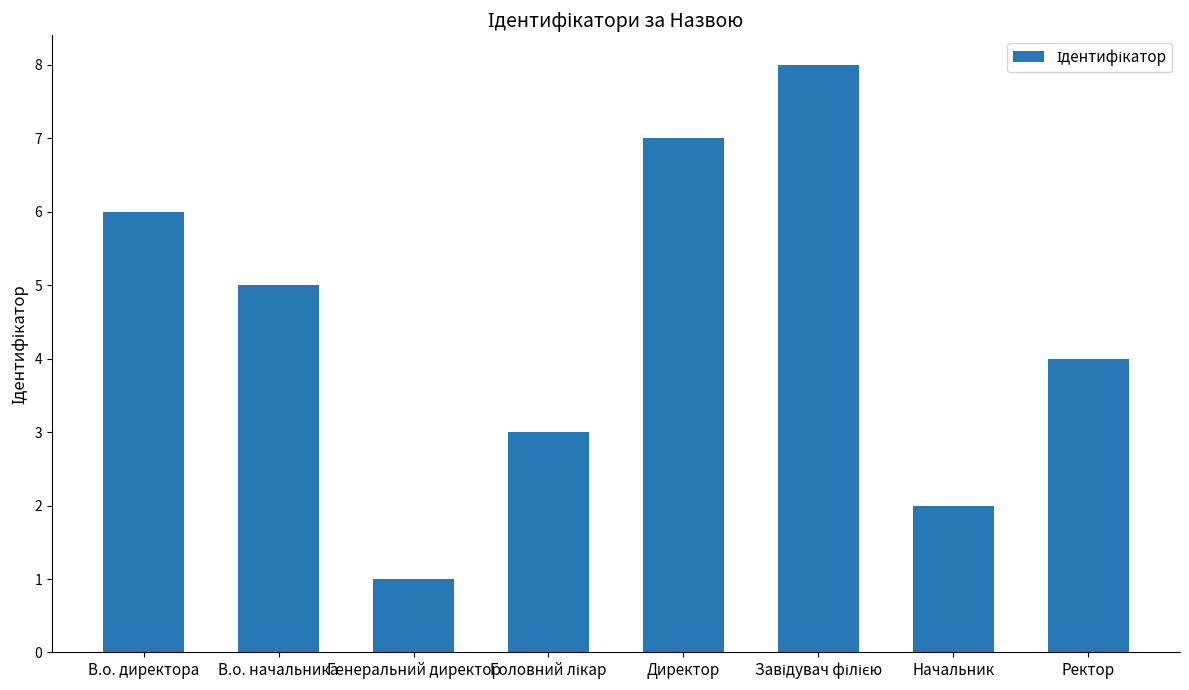

Does the chart contain stacked bars?

No